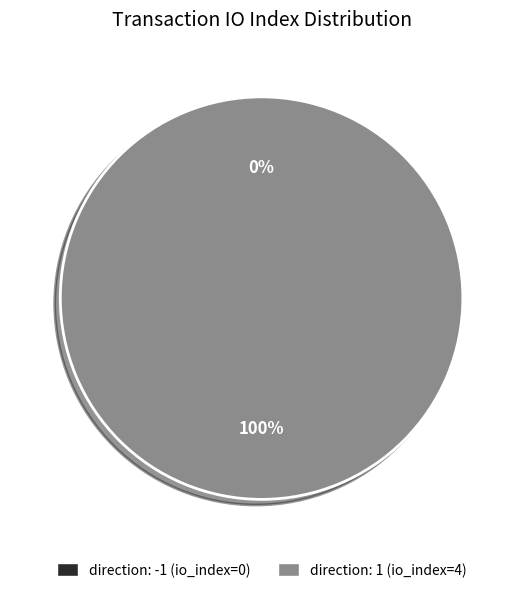

To the nearest percent, what percentage of the pie is direction: 1 (io_index=4)?

100%